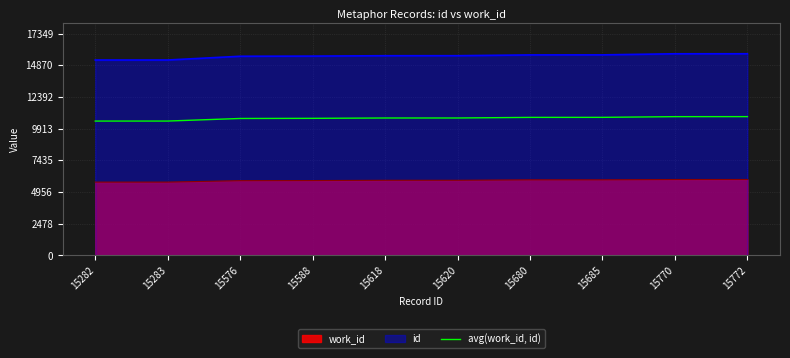

Rank the categories by value from lowest to highest.

15282, 15283, 15576, 15588, 15618, 15620, 15680, 15685, 15770, 15772